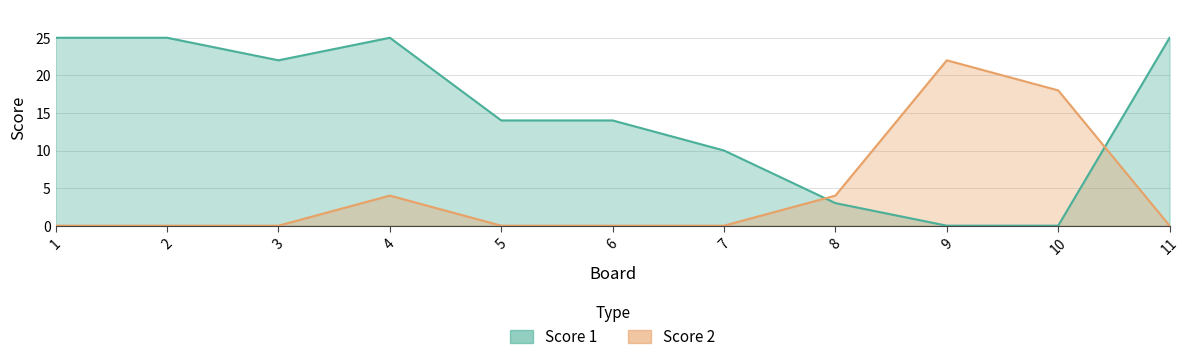

What is the difference between the highest and lowest values at 10?

18